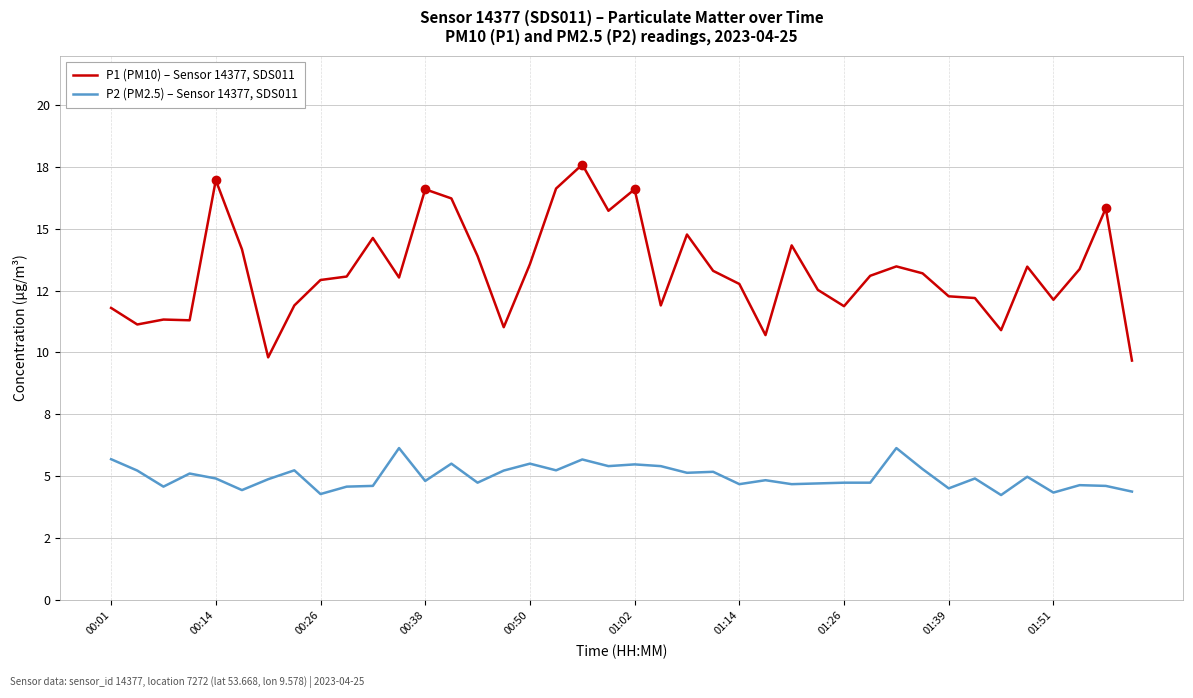

What are all the series names shown in the legend?

P1 (PM10) – Sensor 14377, SDS011, P2 (PM2.5) – Sensor 14377, SDS011